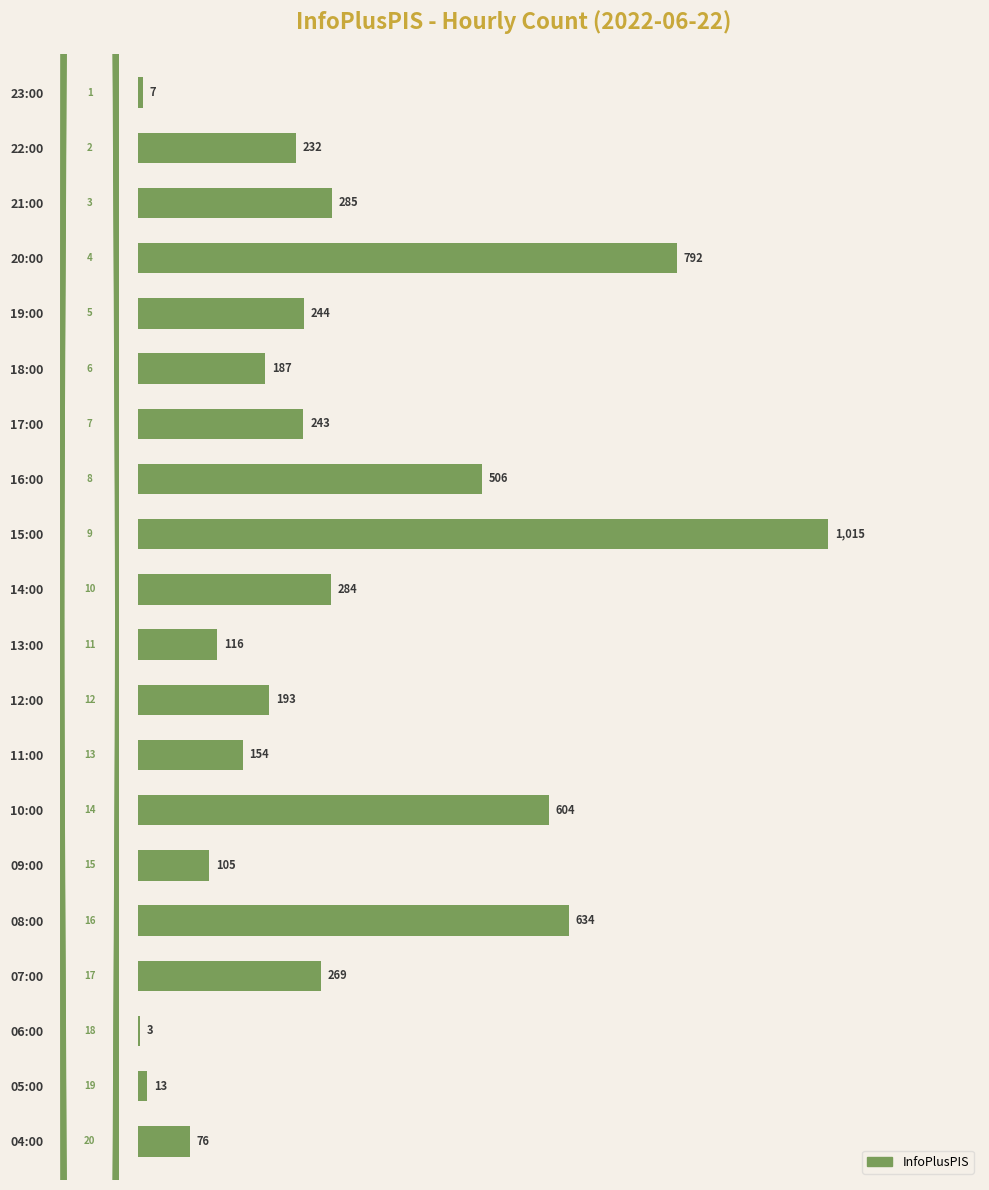

What is the average value?

298